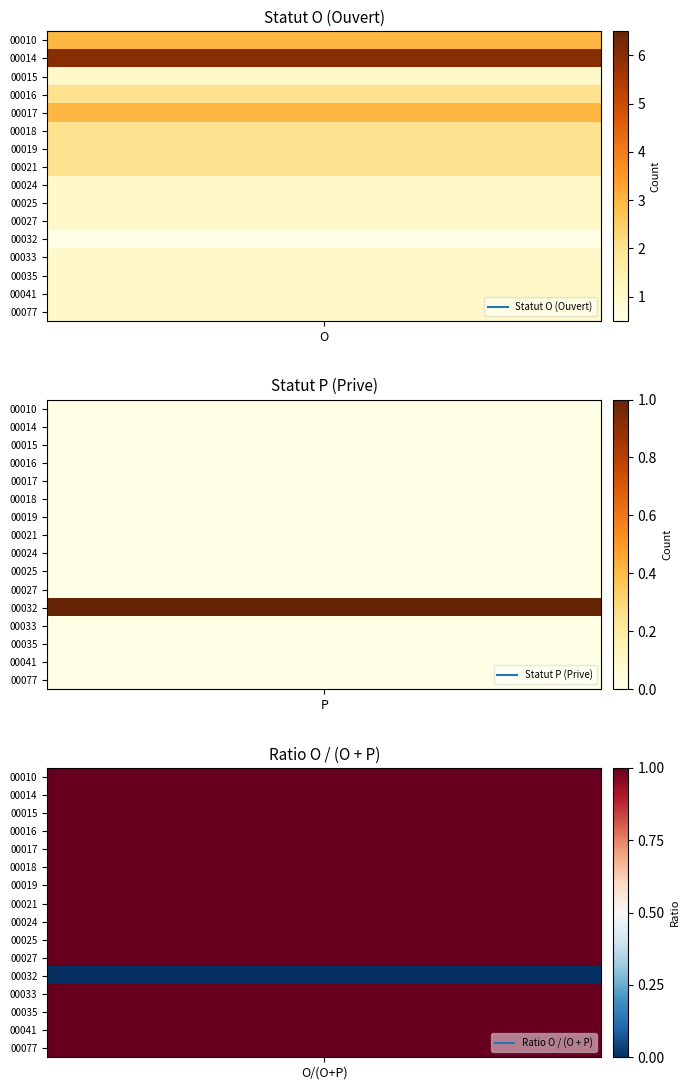

List the labels in order of 00077 value, smallest first.

P, O